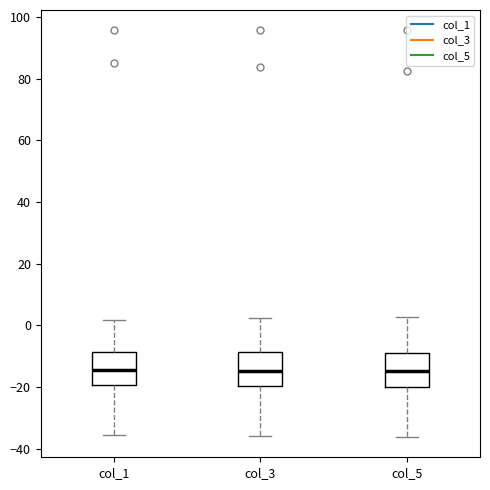

Reading left to right, transcribe this box plot: for each box, give where its median line is, the range the box spans, and where its two whiskers end, as read against the y-axis. The values are not printed on the chart, so give them approximately, as read against the axis.

col_1: median -14, box -20 to -8, whiskers -36 to 2
col_3: median -14, box -20 to -8, whiskers -36 to 2
col_5: median -14, box -20 to -8, whiskers -36 to 2